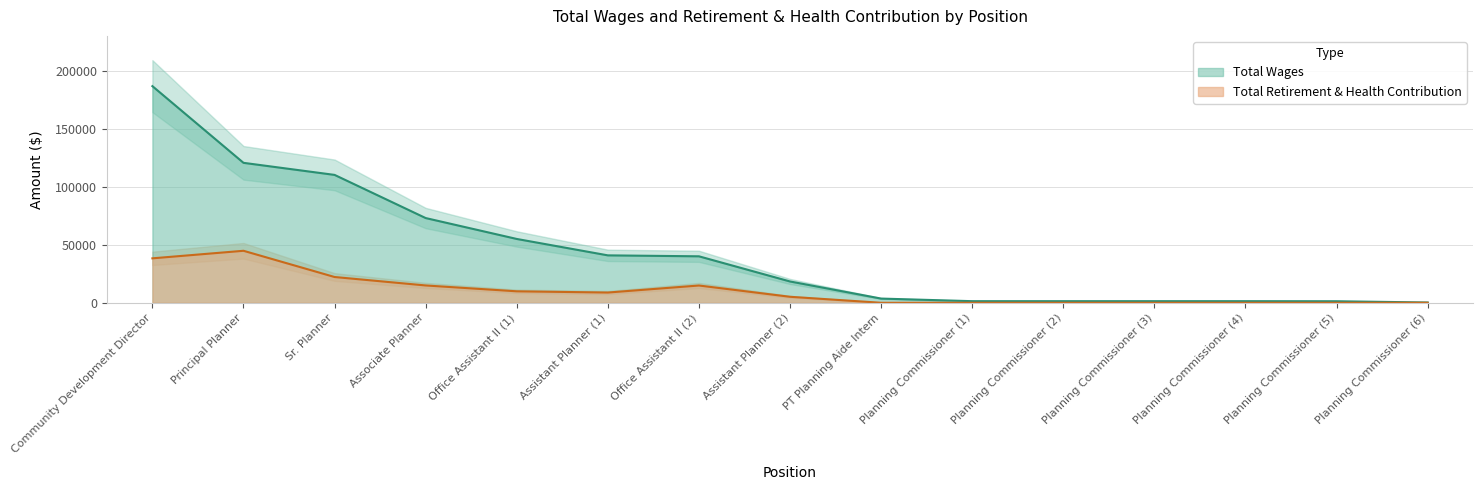

Rank the series by their maximum value, from highest to lowest.

total_wages, total_retirement